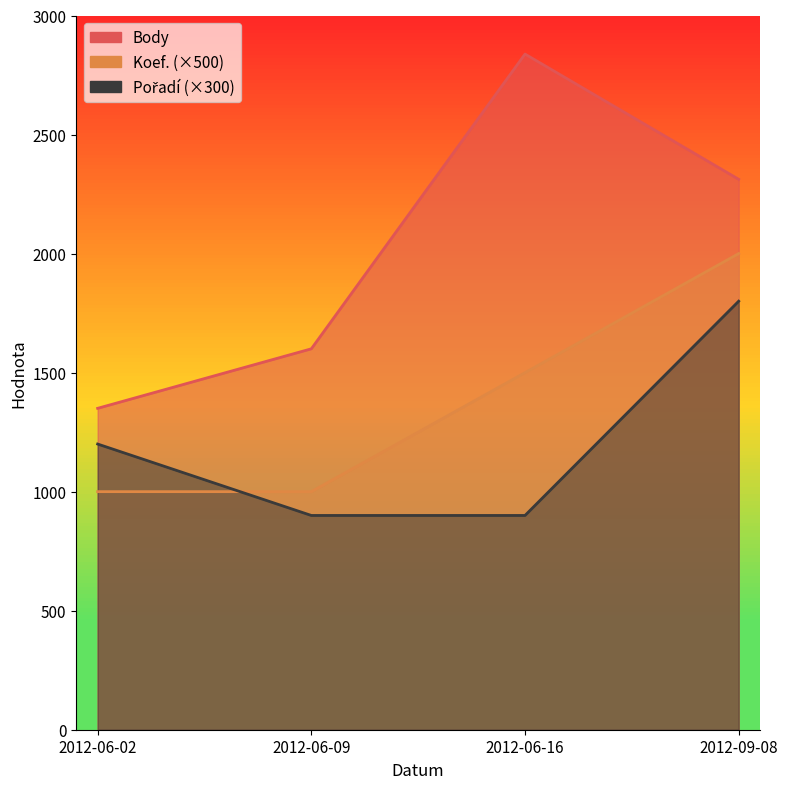

True or false: Koef. and Pořadí intersect in this chart.

True